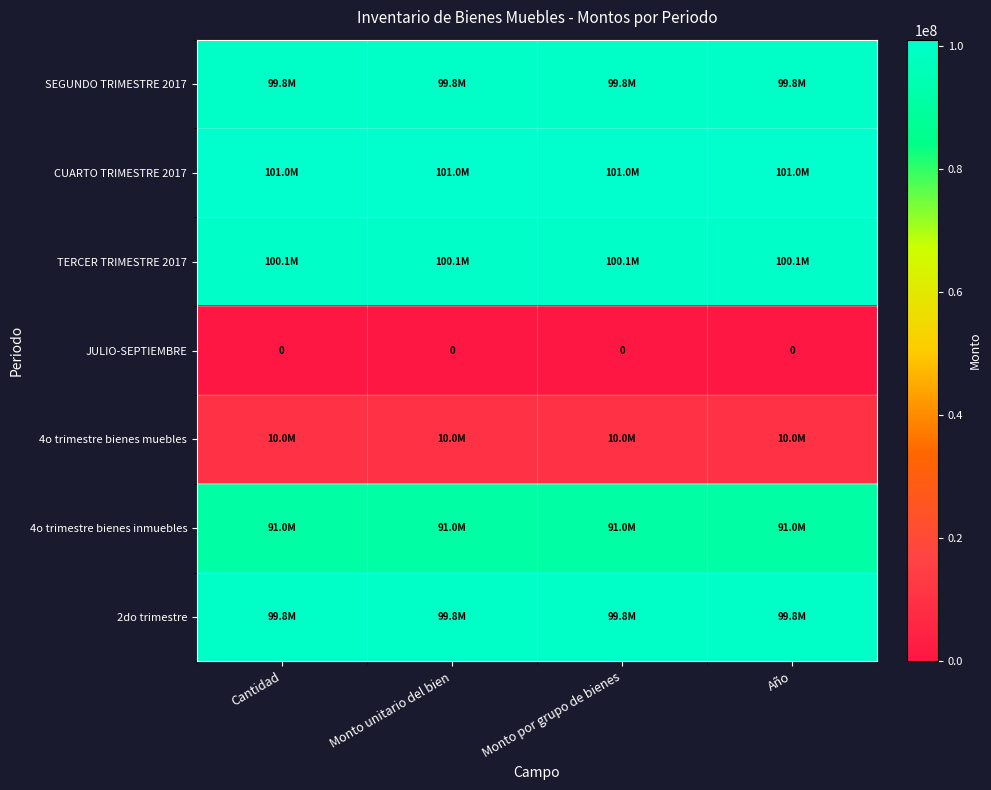

Which category has the lowest value across all series?

Cantidad